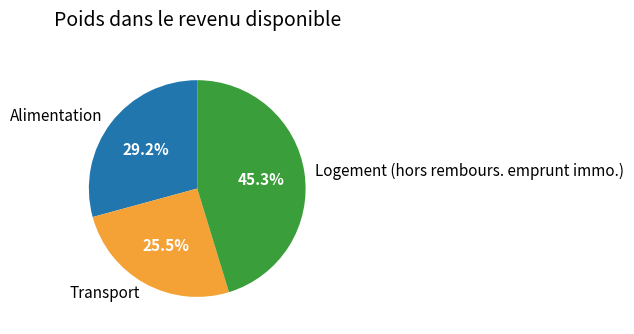

Is Logement (hors rembours. emprunt immo.) the majority of the pie?

No